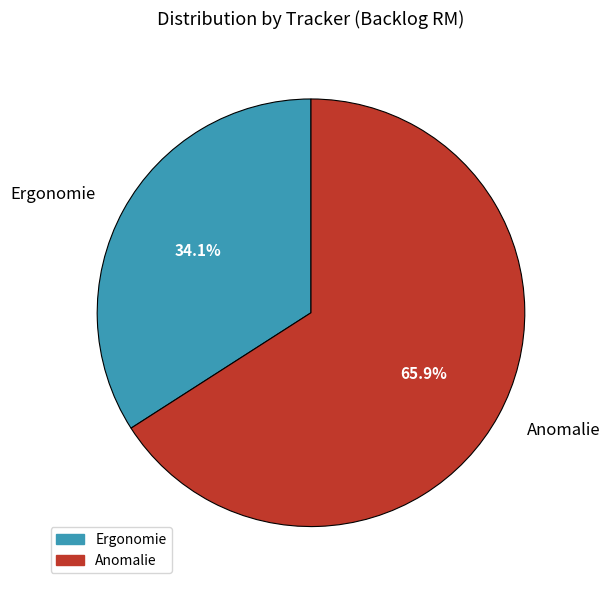

What is the total percentage of Ergonomie and Anomalie?

100.0%